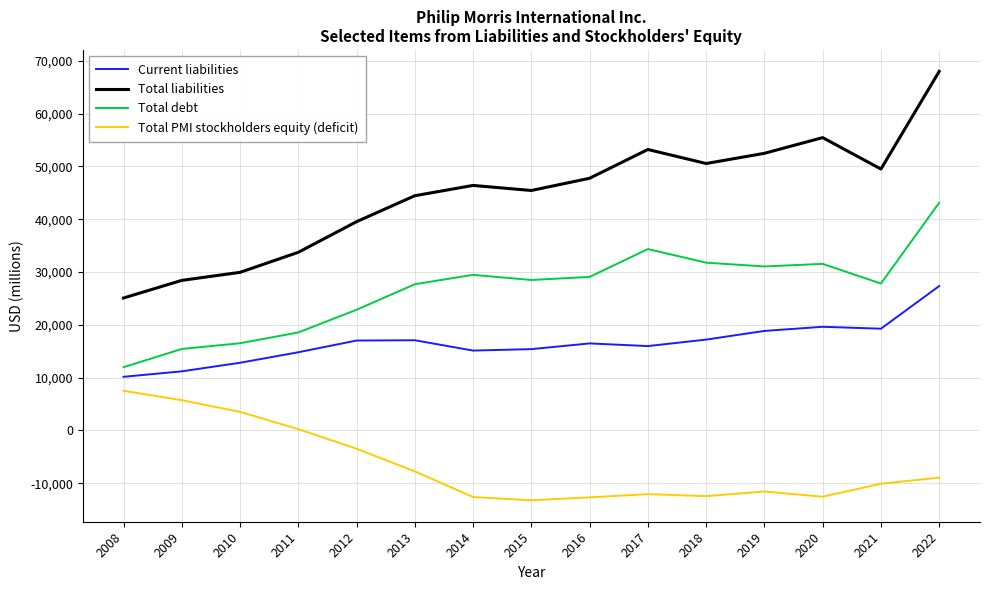

Which series has the largest range (max minus min)?

Total liabilities